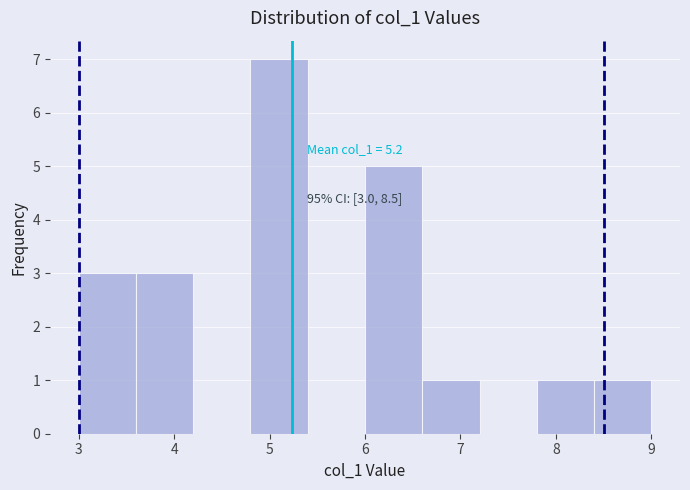

Which range on the x-axis has the tallest bar?

4.8 to 5.4